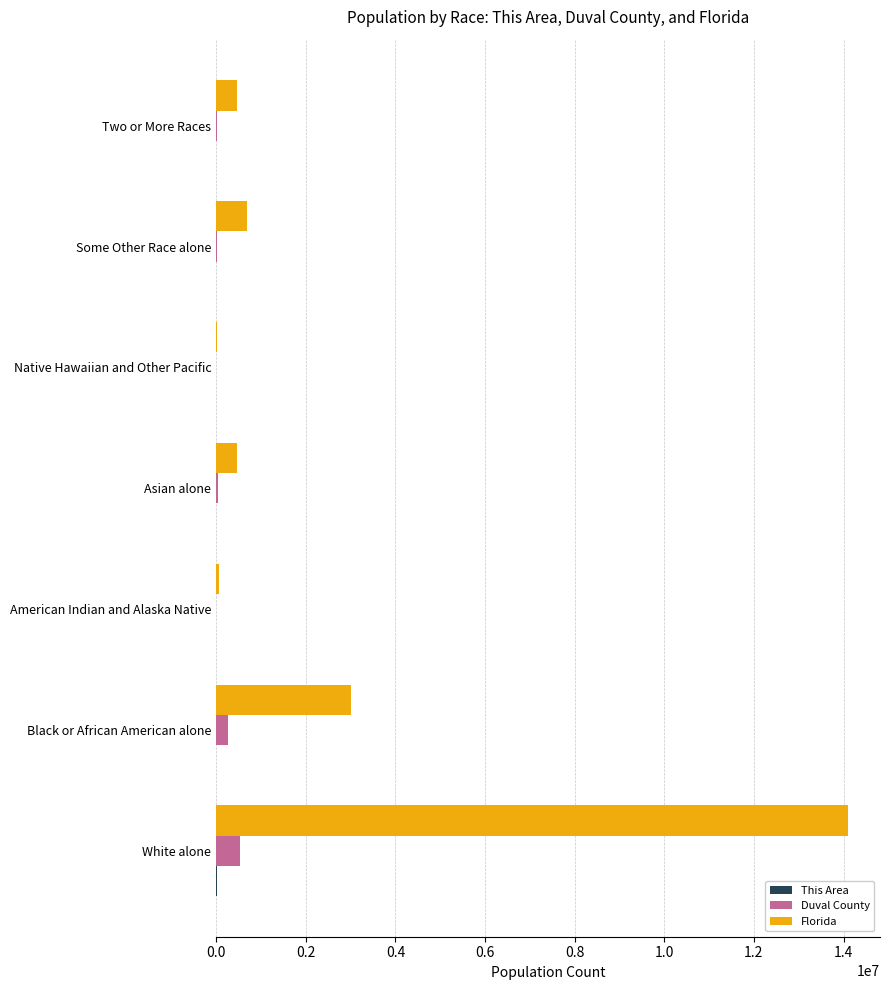

Between White alone and Some Other Race alone, which series saw the biggest shift?

Florida